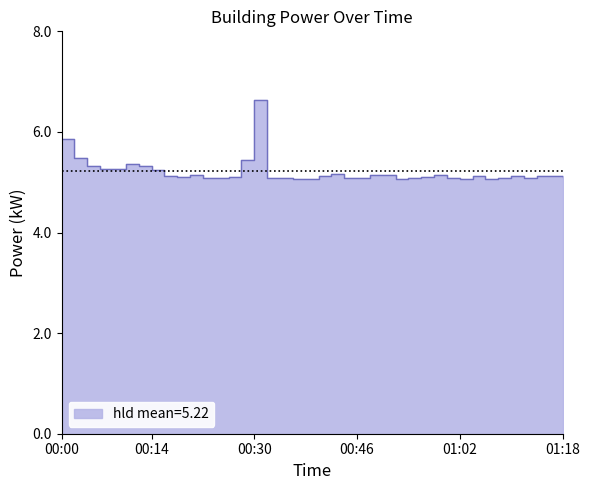

Read the value at 00:36.

5.1